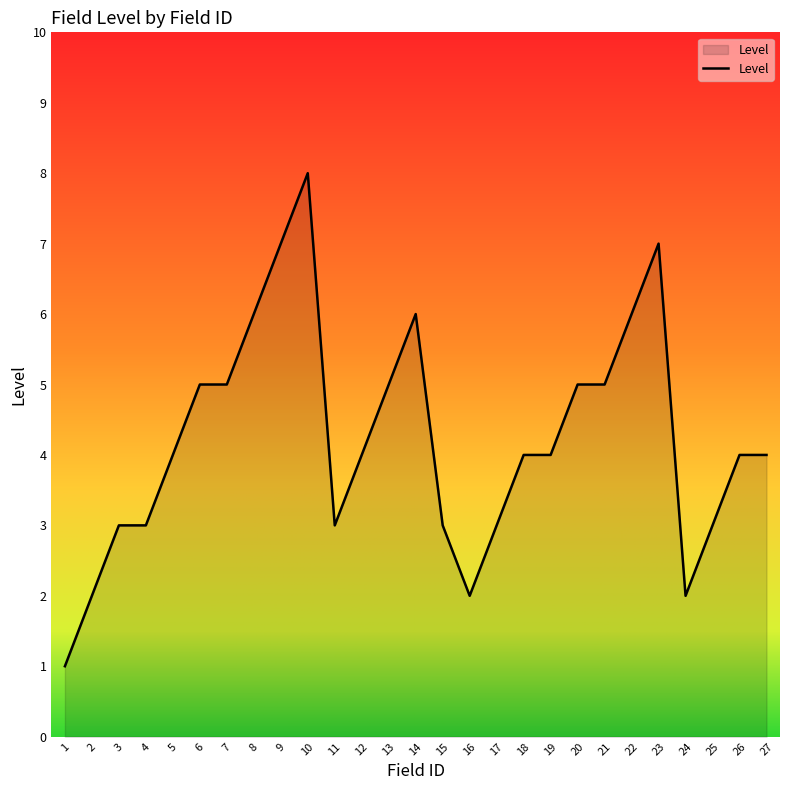

What is the difference between the values at 27 and 14?

2